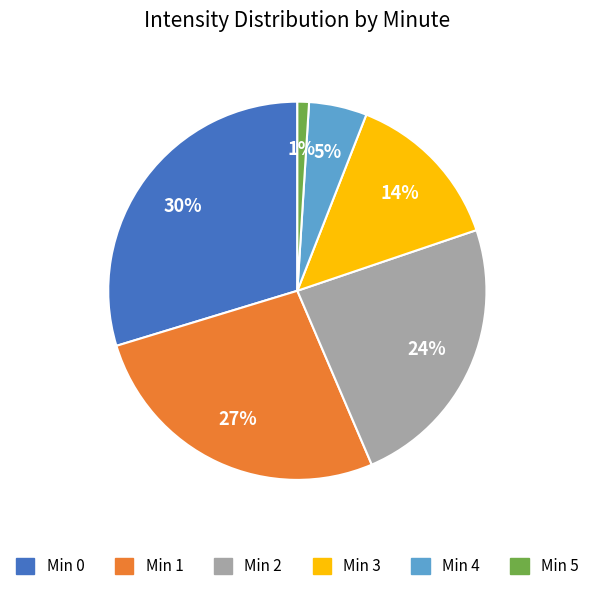

To the nearest percent, what is the average slice percentage?

17%